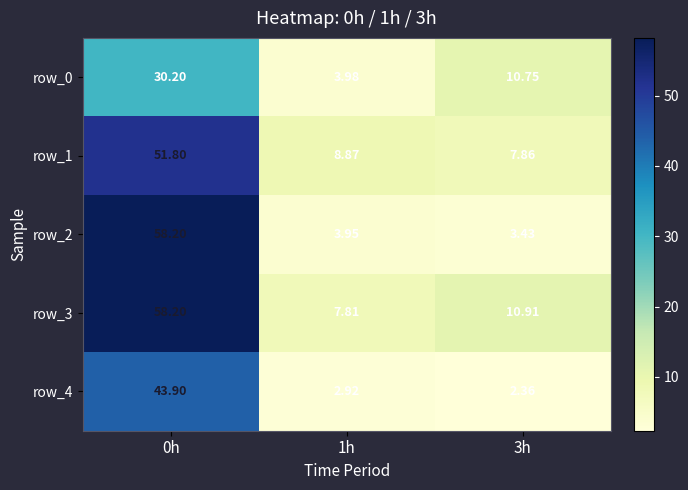

What is the sum of all row_0 values?

44.9